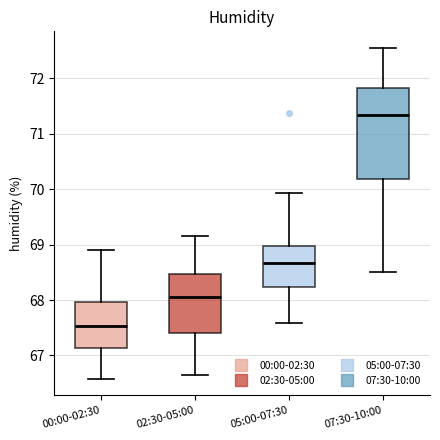

Which box is the tallest, from its lower edge to its upper edge?

07:30-10:00